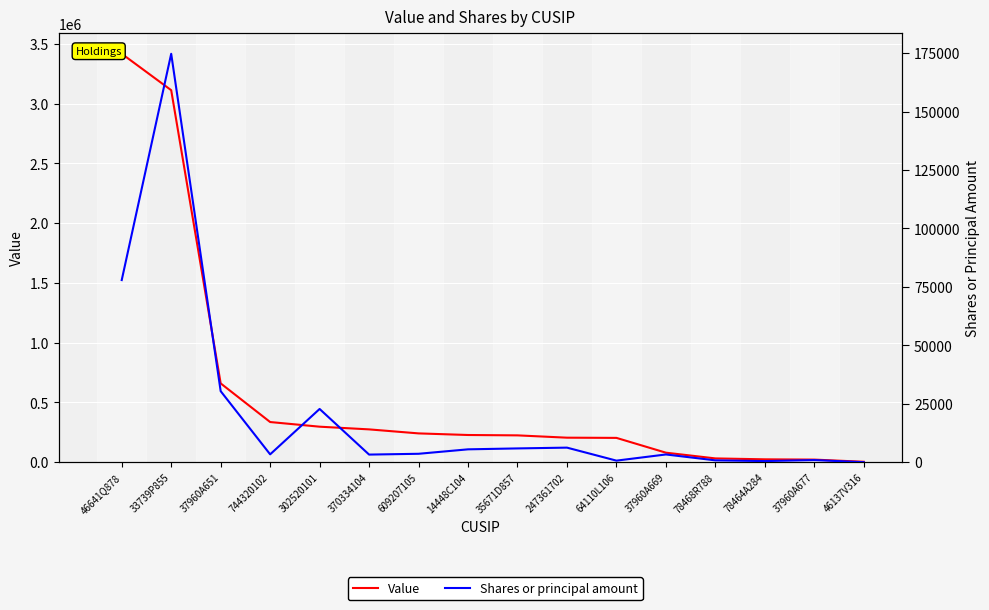

At how many categories does at least one series exceed 1579716?

2